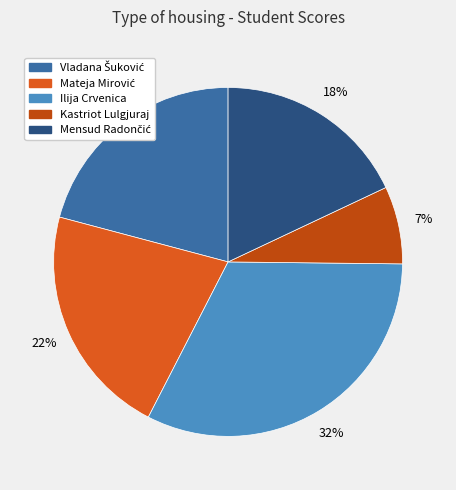

Approximately how many times larger is the value at Mensud Radončić compared to Mateja Mirović?

0.8